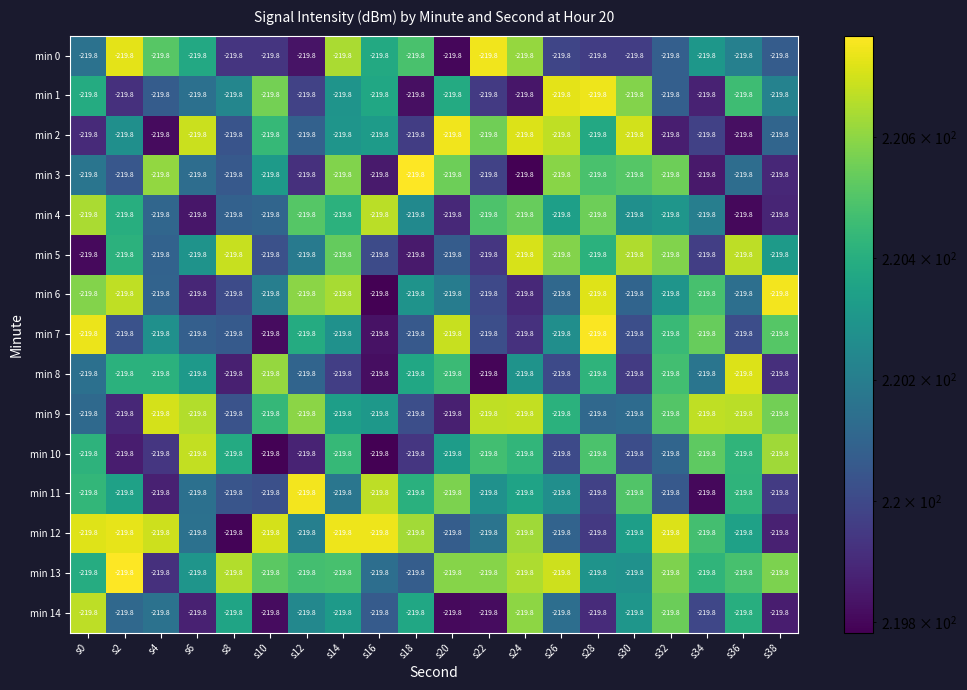

True or false: min 10 has a value of 220.4 at s14.

True